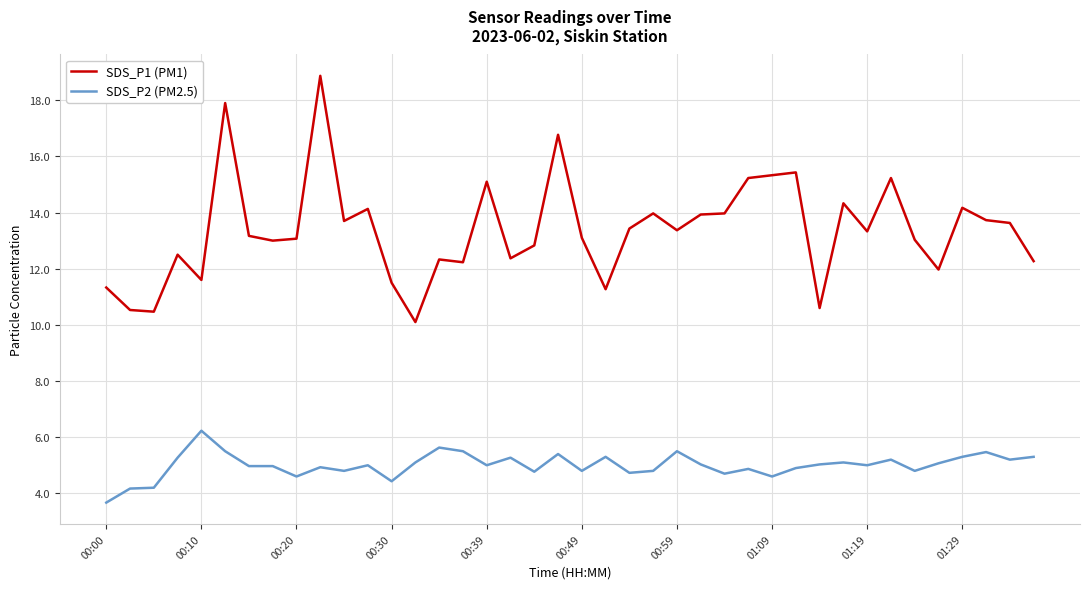

What is the difference between the maximum and minimum values in the SDS_P1 (PM1) series?

8.8